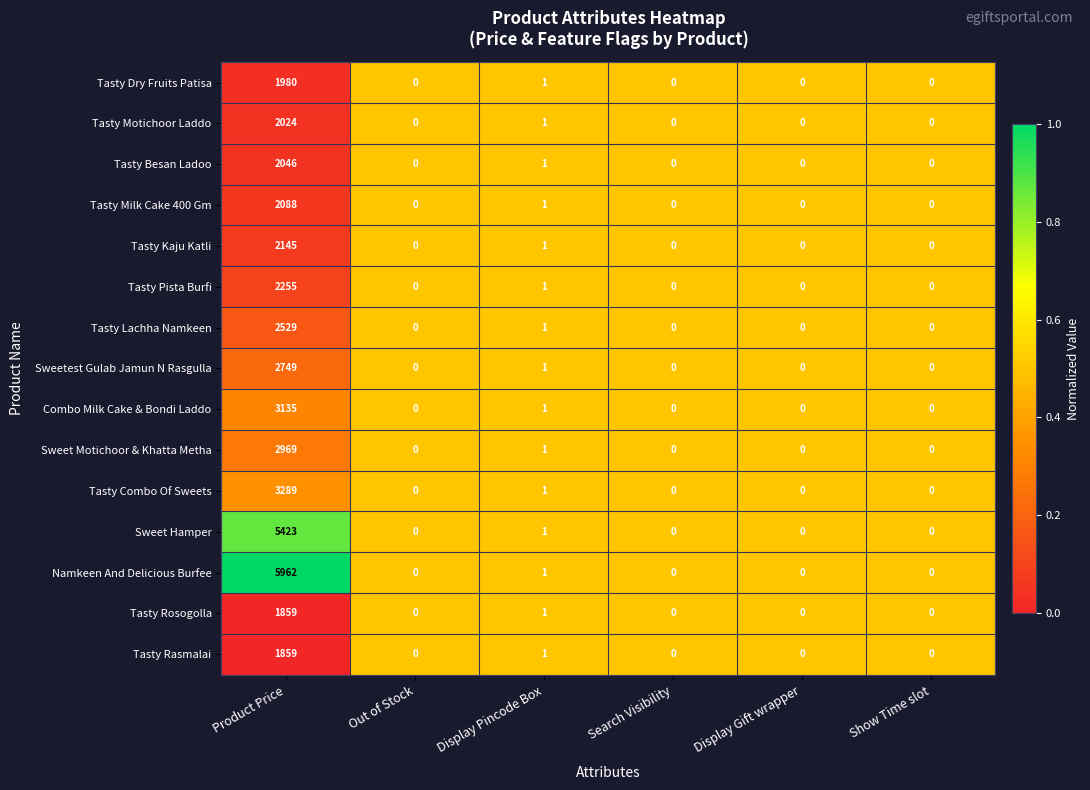

Which series has the widest spread of values?

Namkeen And Delicious Burfee